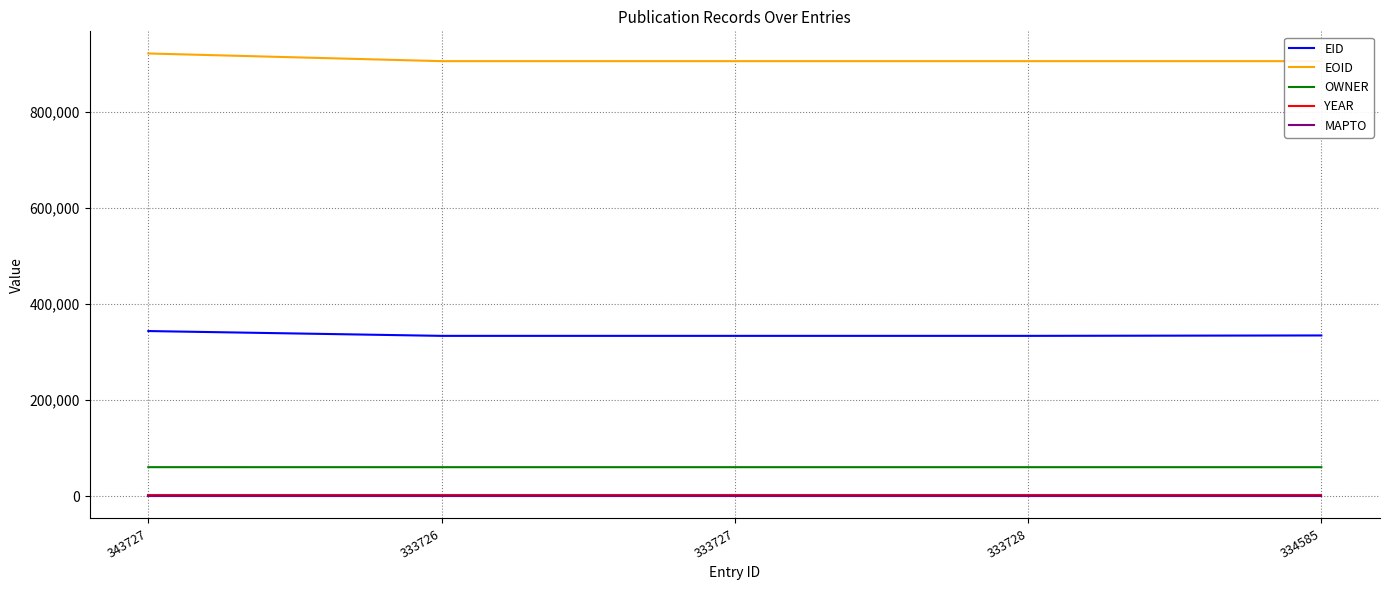

At which label does EOID reach its minimum?

334585